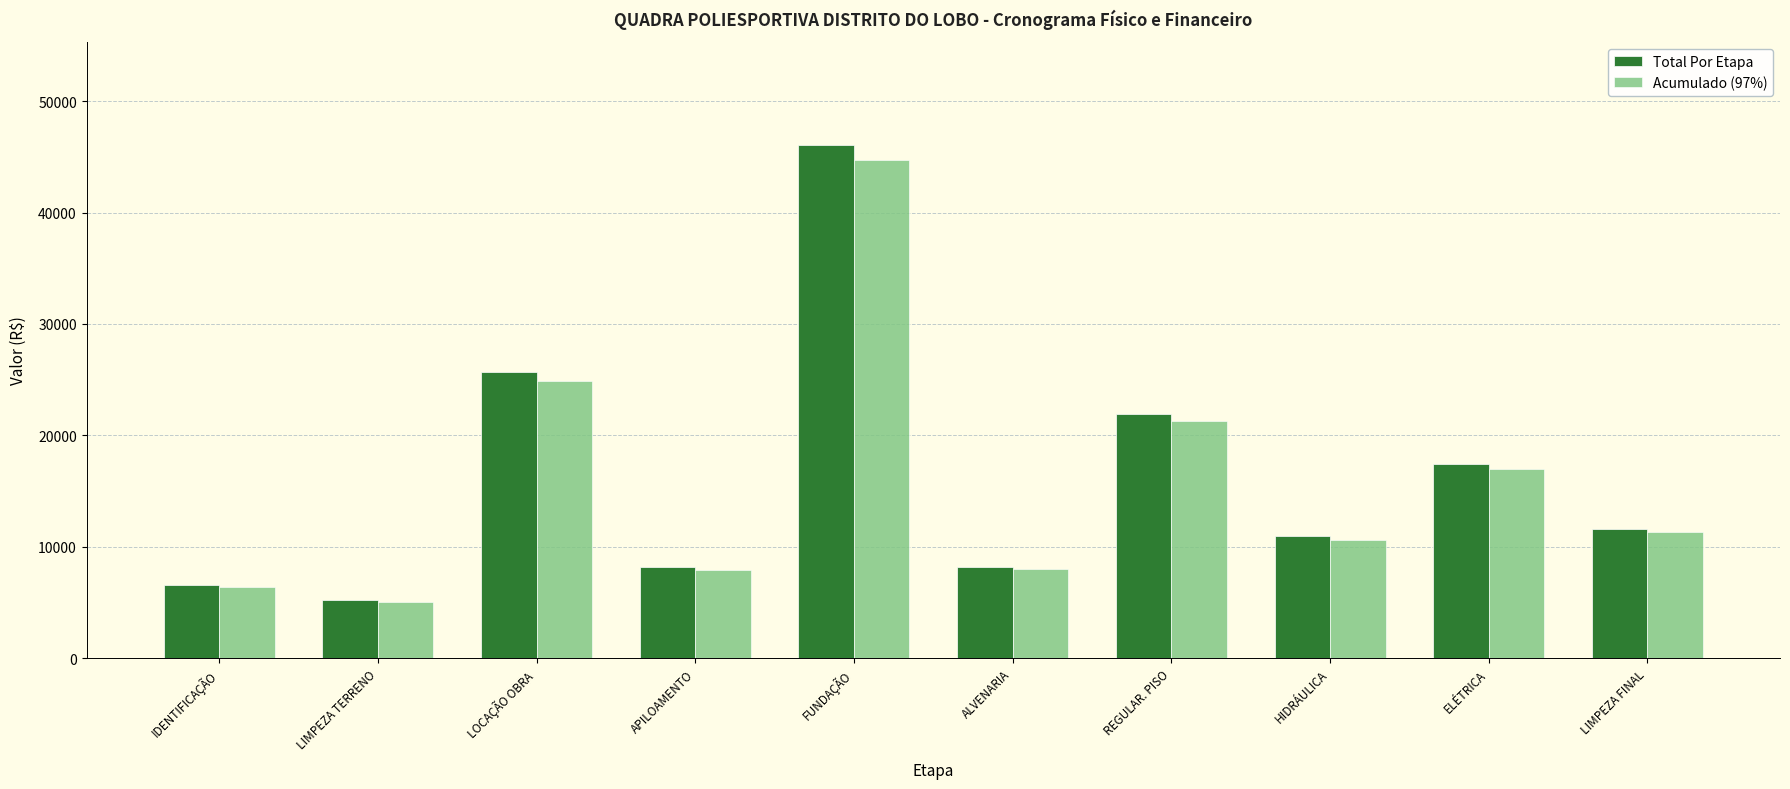

At which label does Total Por Etapa reach its peak?

FUNDAÇÃO